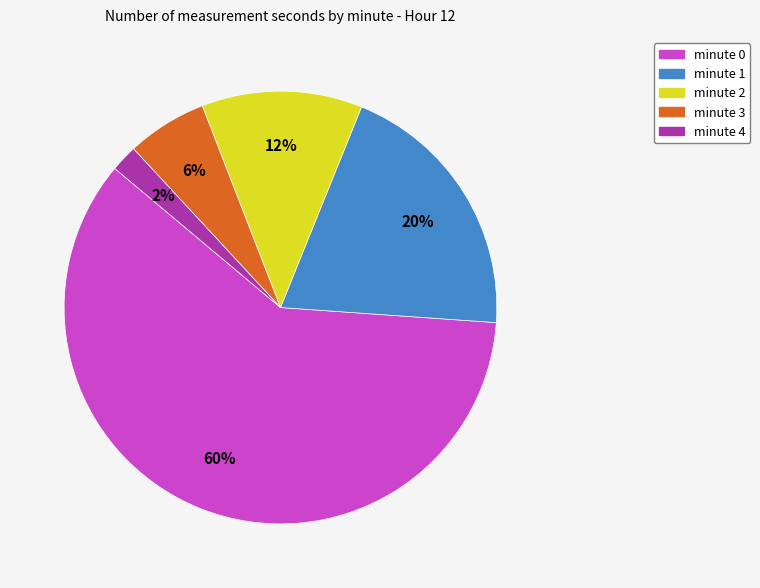

How many segments does this pie chart have?

5